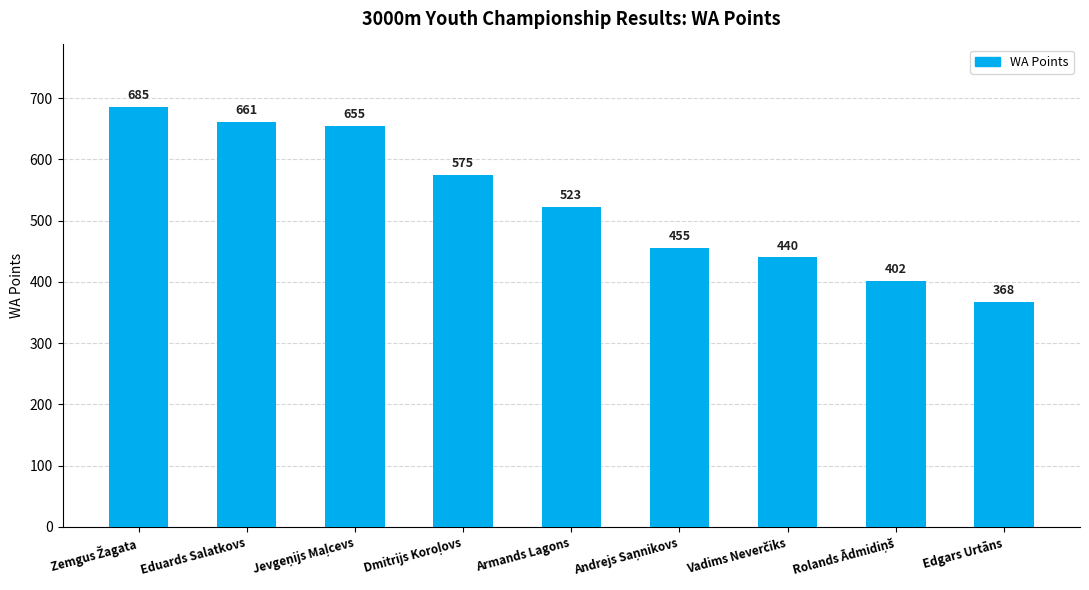

What is the average value?

529